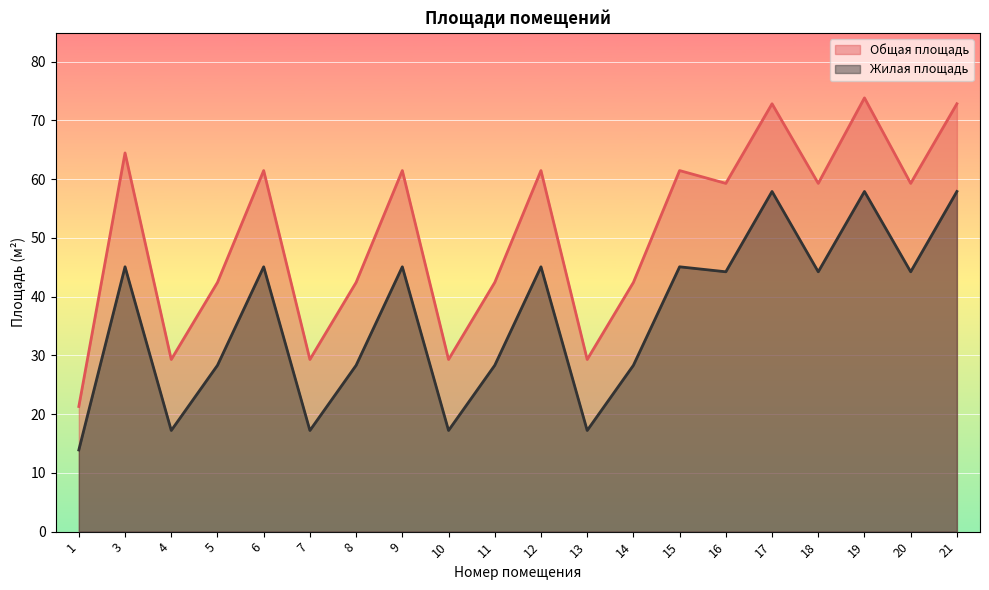

What is the approximate value of Общая площадь at 1?

21.3